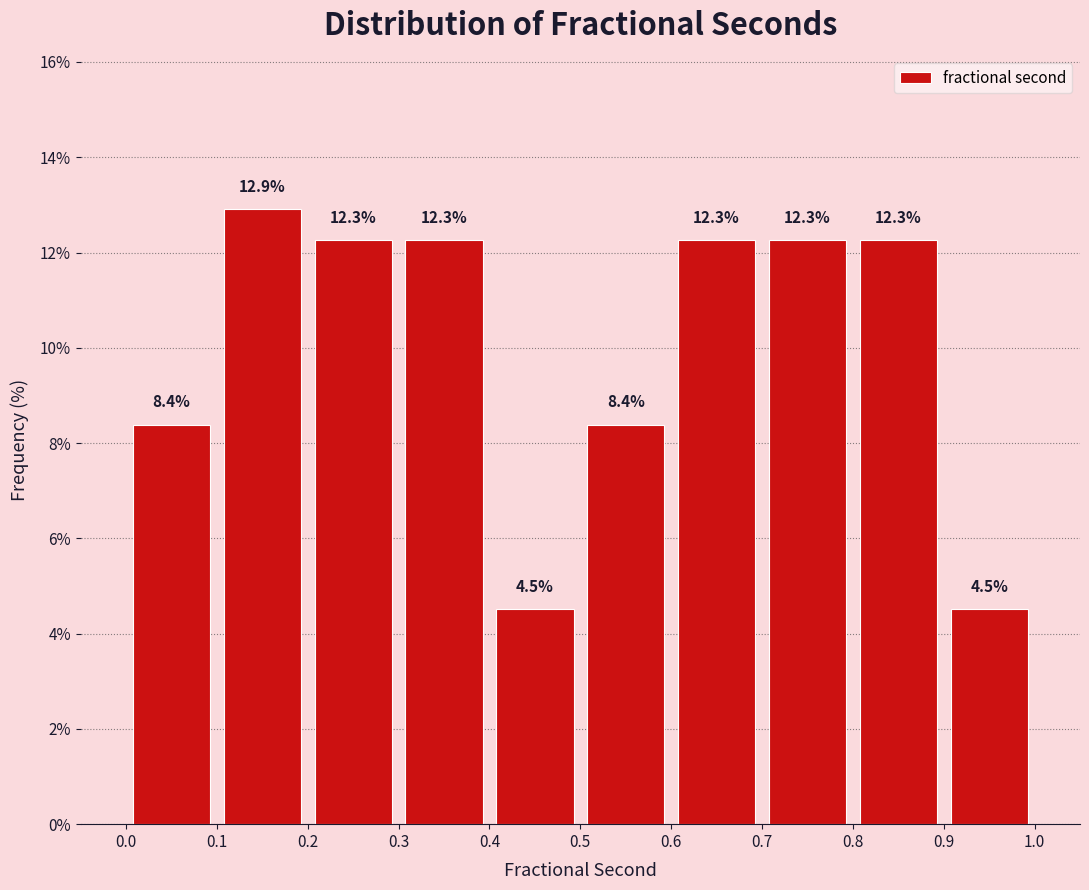

Reading left to right, transcribe this chart: for each bar, give the range it covers on the x-axis and its height.

0.0 to 0.1: 8.4
0.1 to 0.2: 12.9
0.2 to 0.3: 12.3
0.3 to 0.4: 12.3
0.4 to 0.5: 4.5
0.5 to 0.6: 8.4
0.6 to 0.7: 12.3
0.7 to 0.8: 12.3
0.8 to 0.9: 12.3
0.9 to 1.0: 4.5